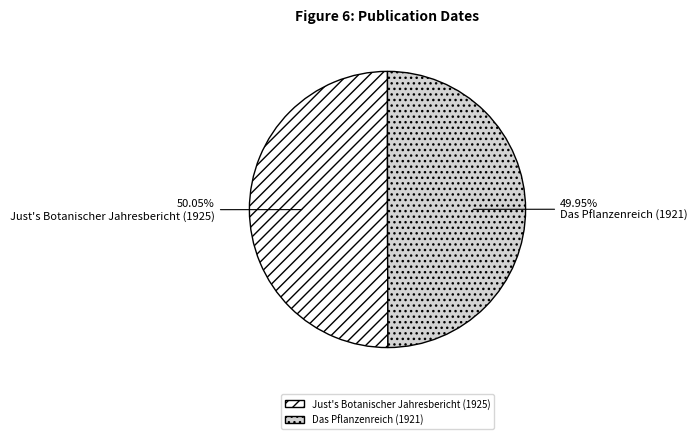

What percentage is the Just's Botanischer Jahresbericht (1925) slice, to the nearest percent?

50%